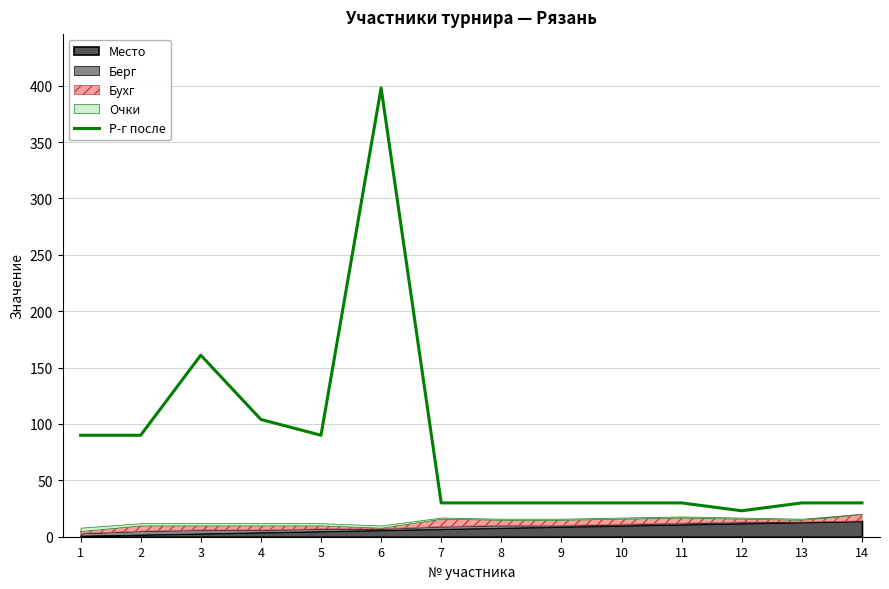

What value does the data have at 6?

398